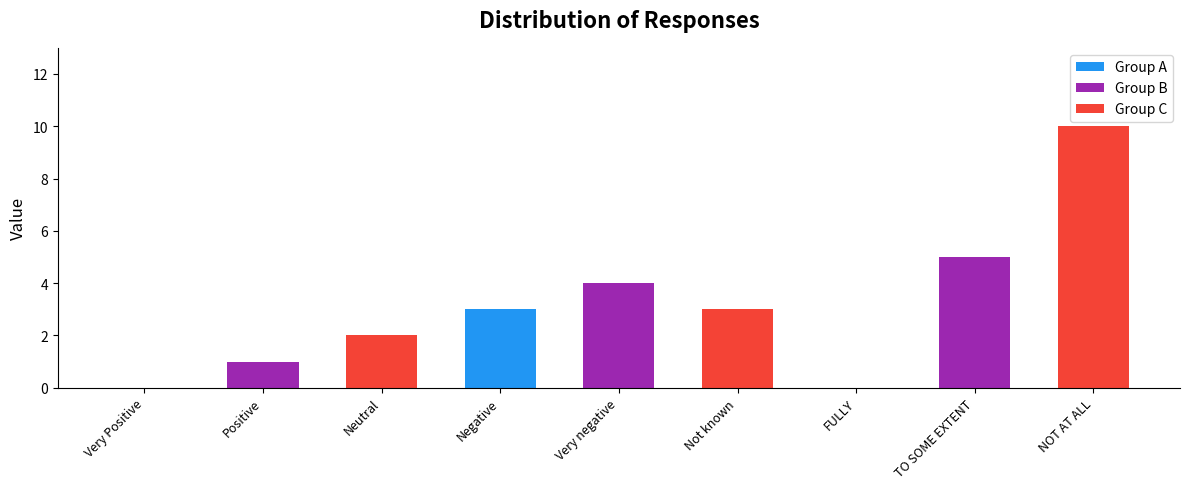

What is the difference between the values at TO SOME EXTENT and Not known?

2